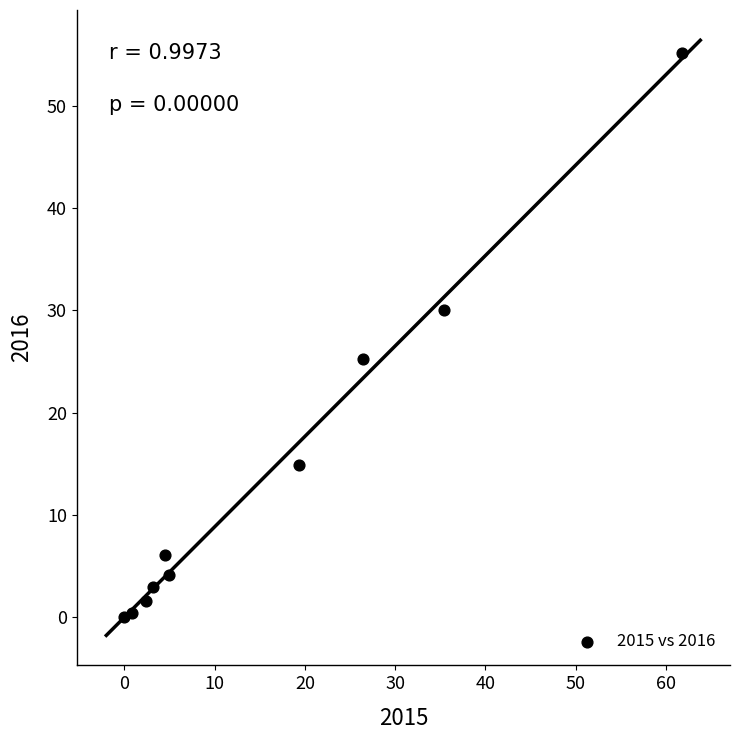

What is the average X value?

15.9